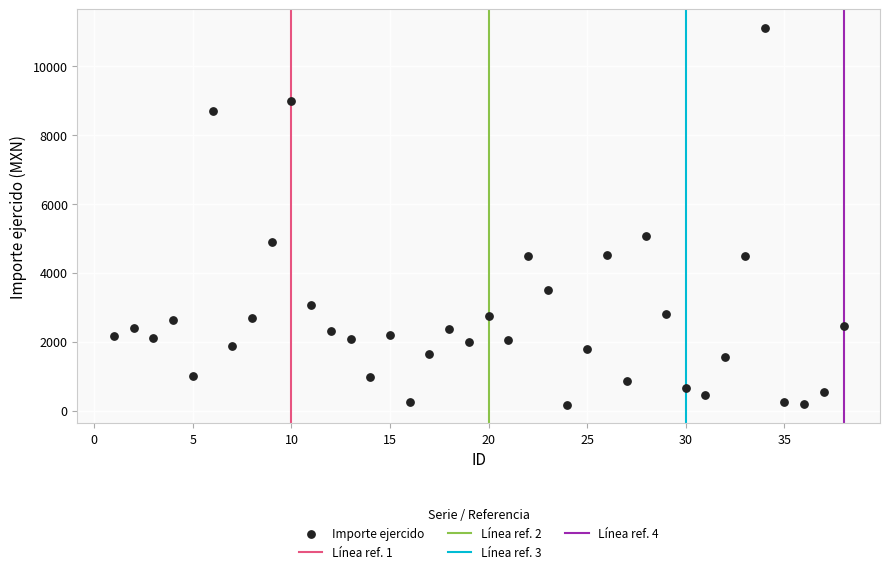

What is the range of Y values (max minus min)?

10924.8